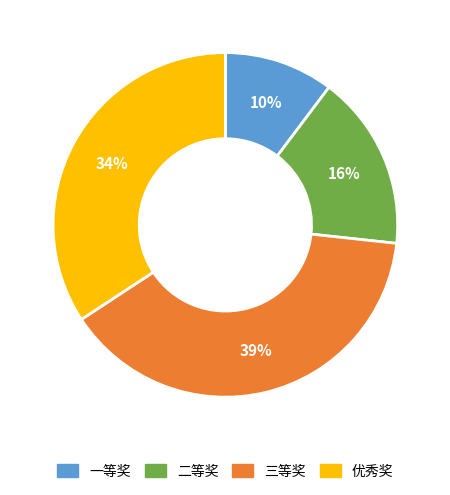

Does 三等奖 account for over 50% of the chart?

No